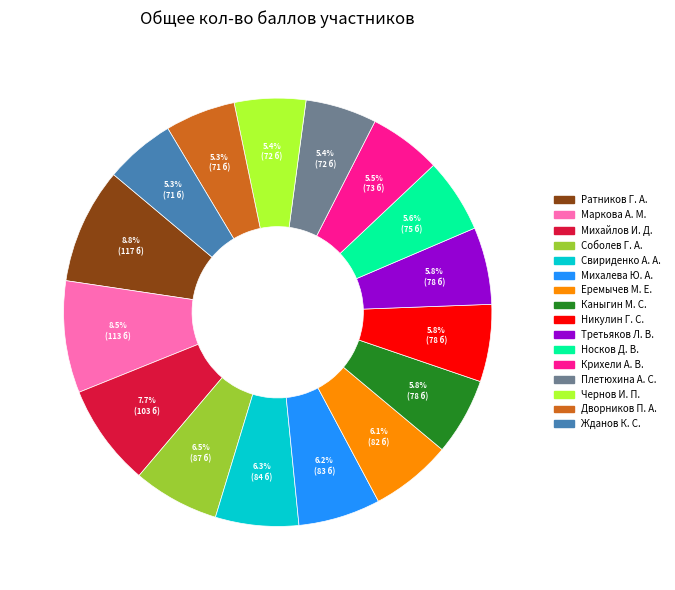

Combined, what portion of the pie is Третьяков Л. В. and Дворников П. А.?

11.1%